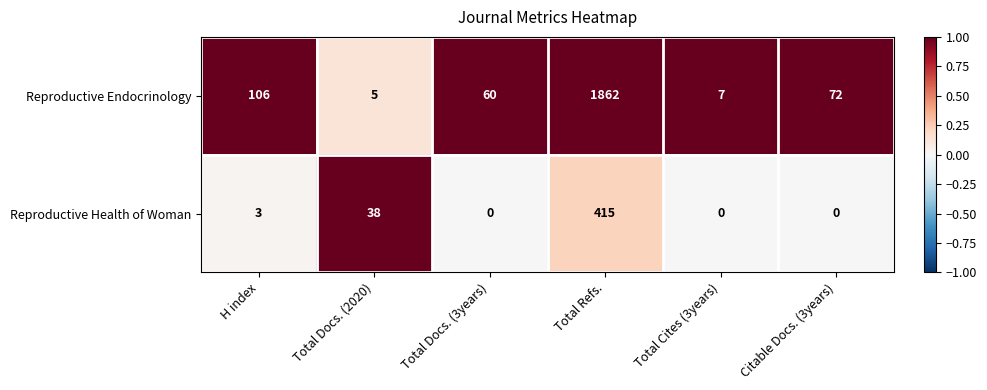

At how many categories does at least one series exceed 0?

6